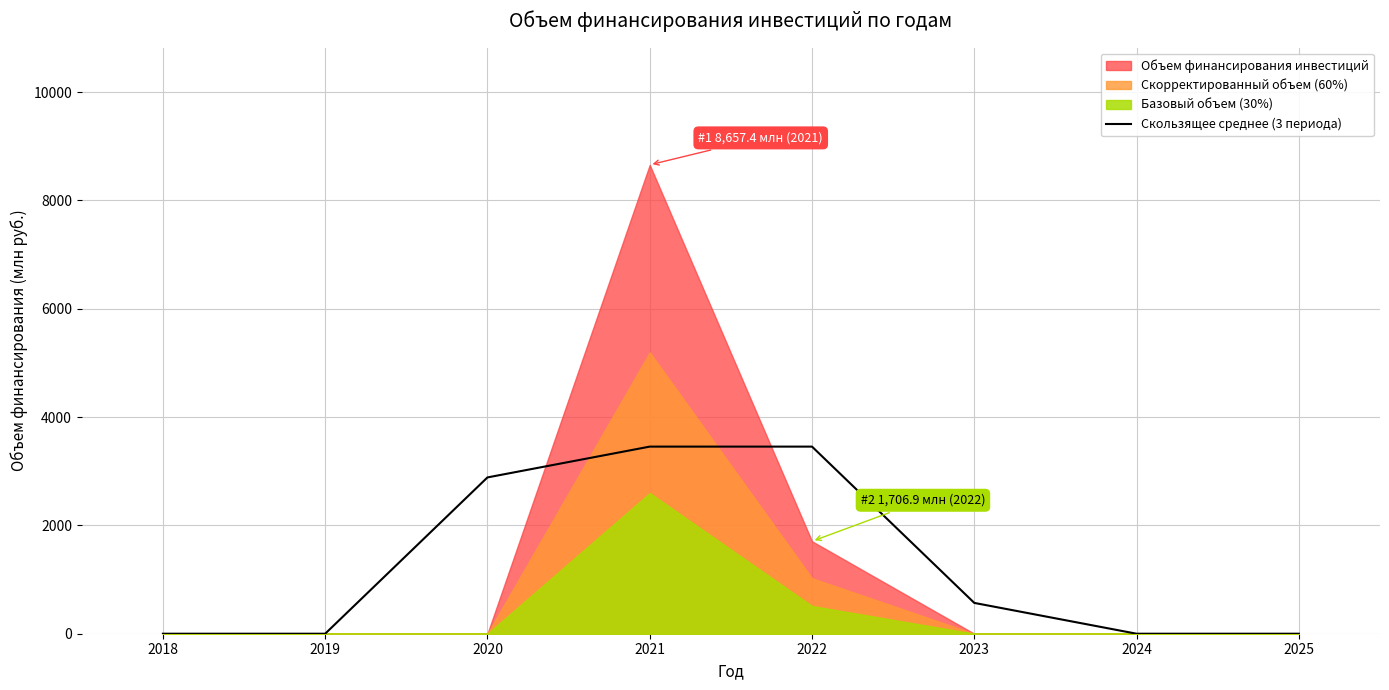

Which has a higher value, 2023 or 2020?

2020